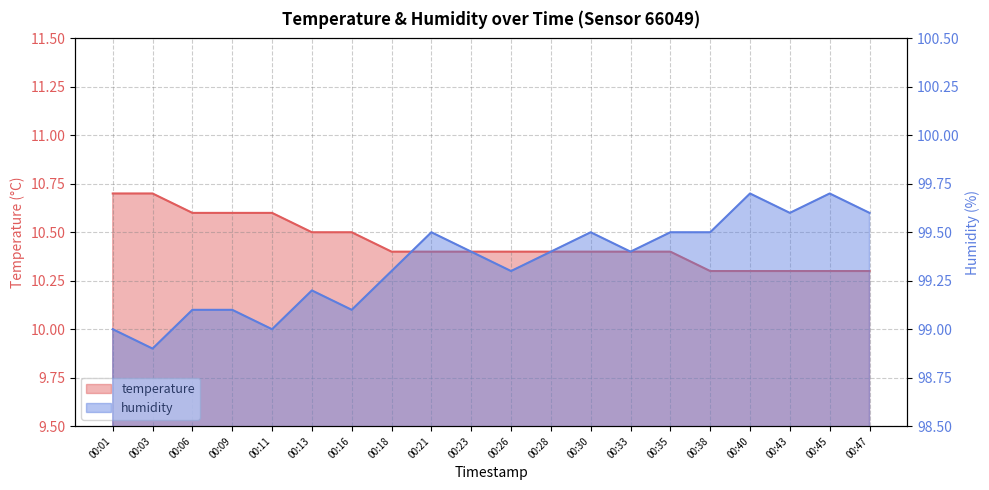

How many values in the humidity series exceed 99?

17